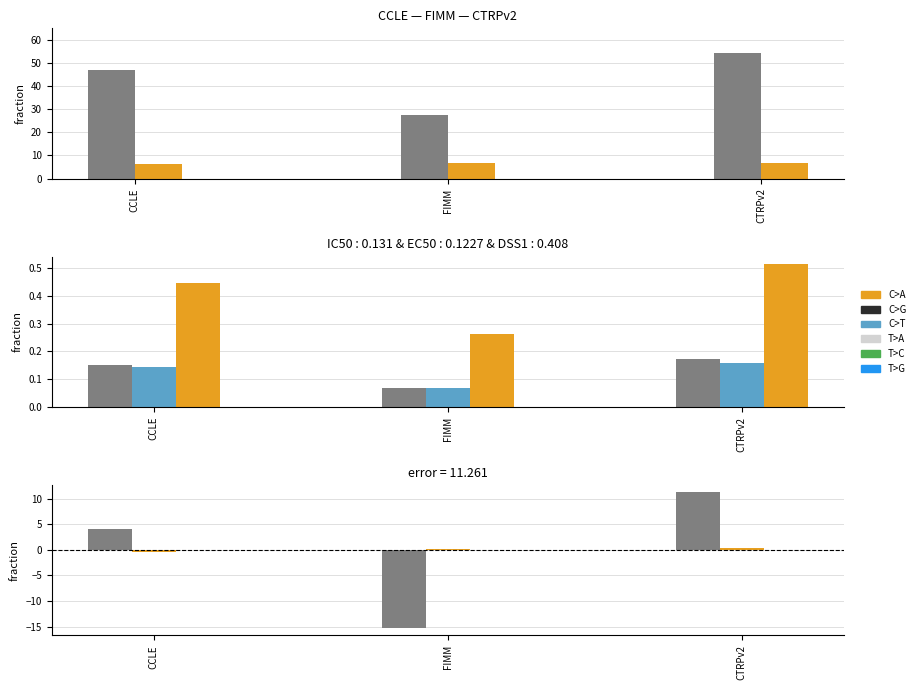

How many values in AAC (%) are above zero?

2